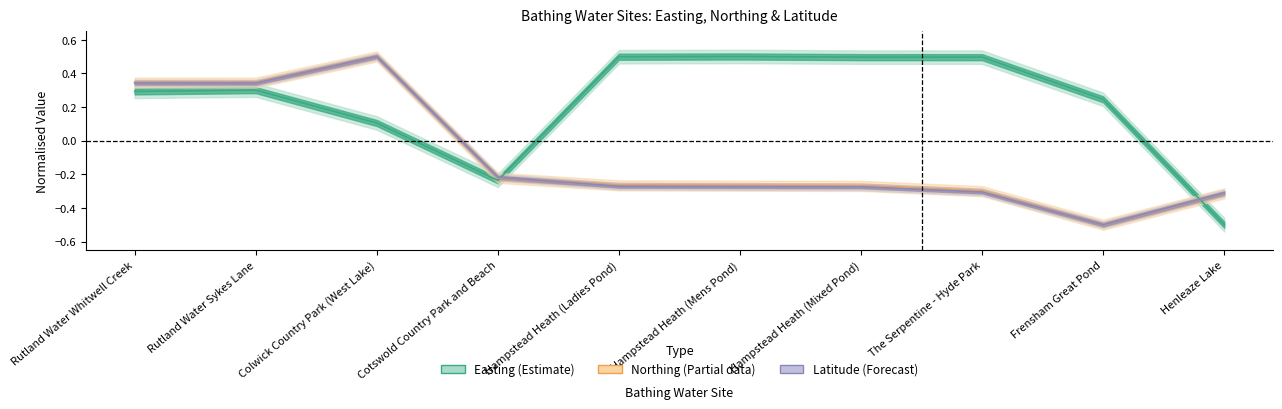

The value of lat at Rutland Water Sykes Lane is 0.3. True or false?

True